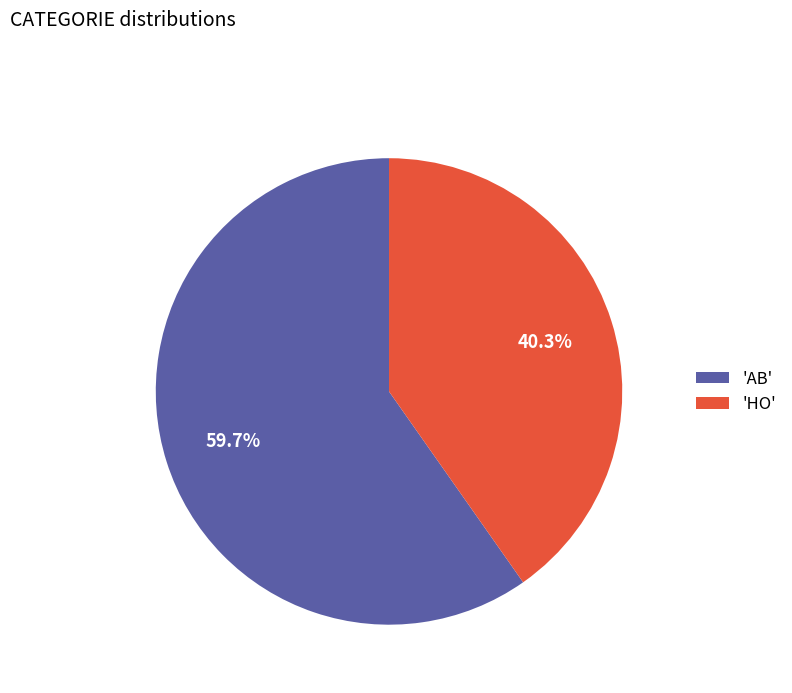

Is the sum of 'AB' and 'HO' greater than half?

Yes